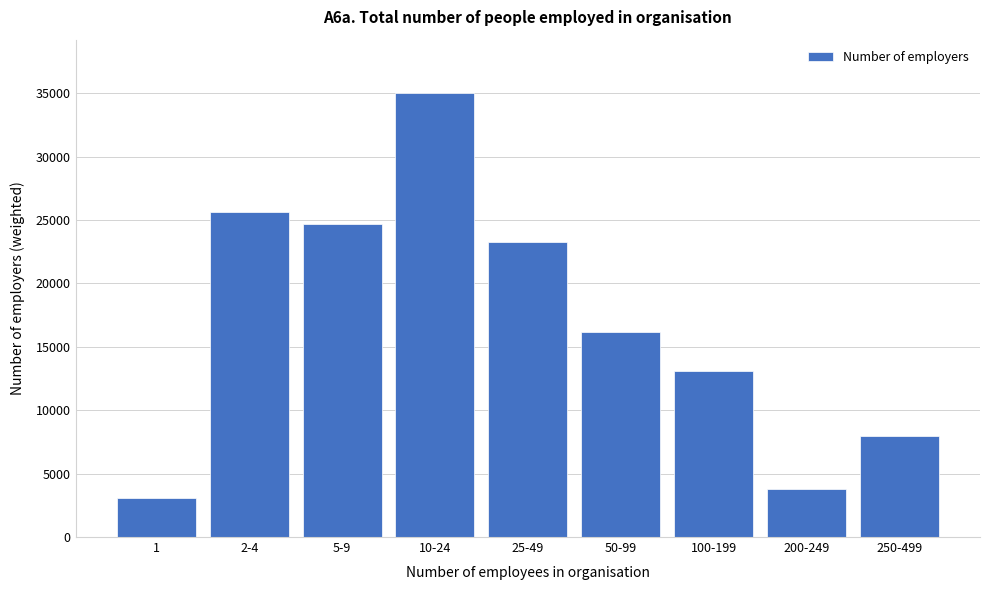

Reading left to right, extract all data points from this chart.

3093	25624	24698	35014	23239	16140	13078	3752	7959